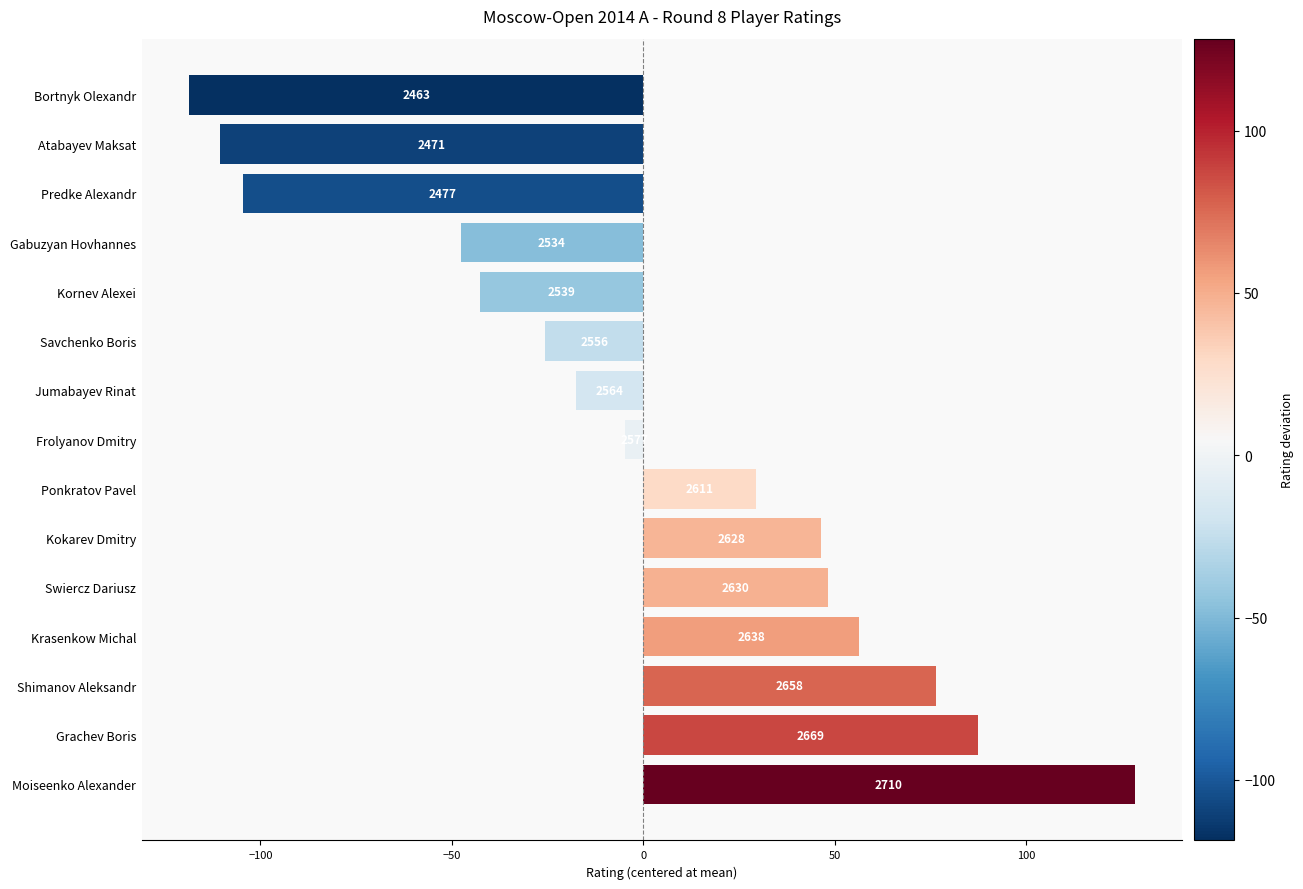

Does the chart contain any negative values?

Yes